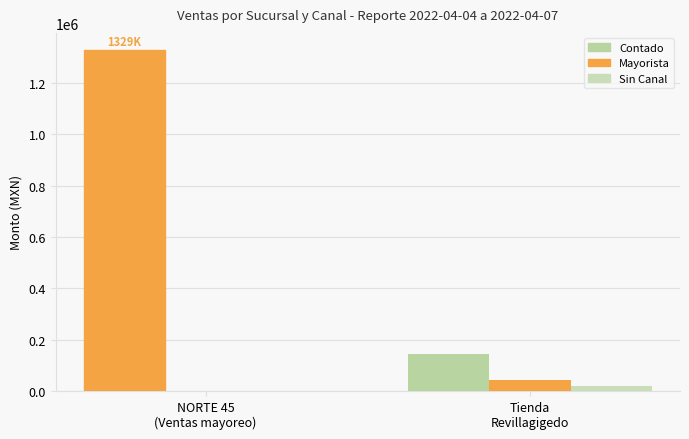

What is the sum of the Sin Canal values at Tienda
Revillagigedo and NORTE 45
(Ventas mayoreo)?

20804.0